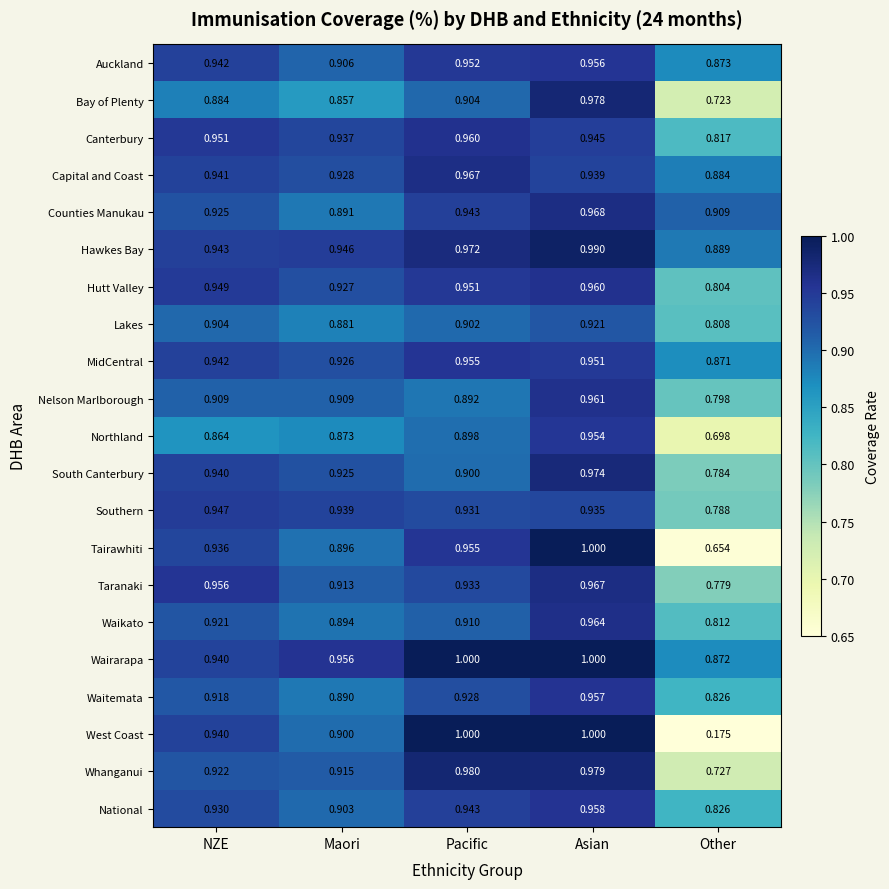

Between Maori and Other, which series saw the biggest shift?

West Coast